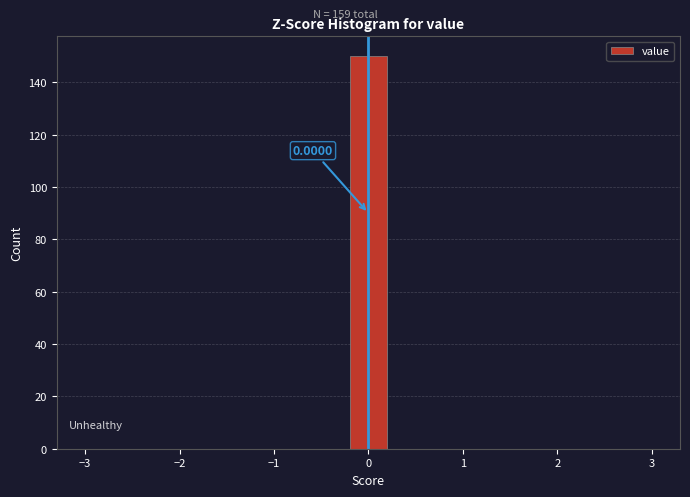

Which range on the x-axis has the tallest bar?

-0.2 to 0.2